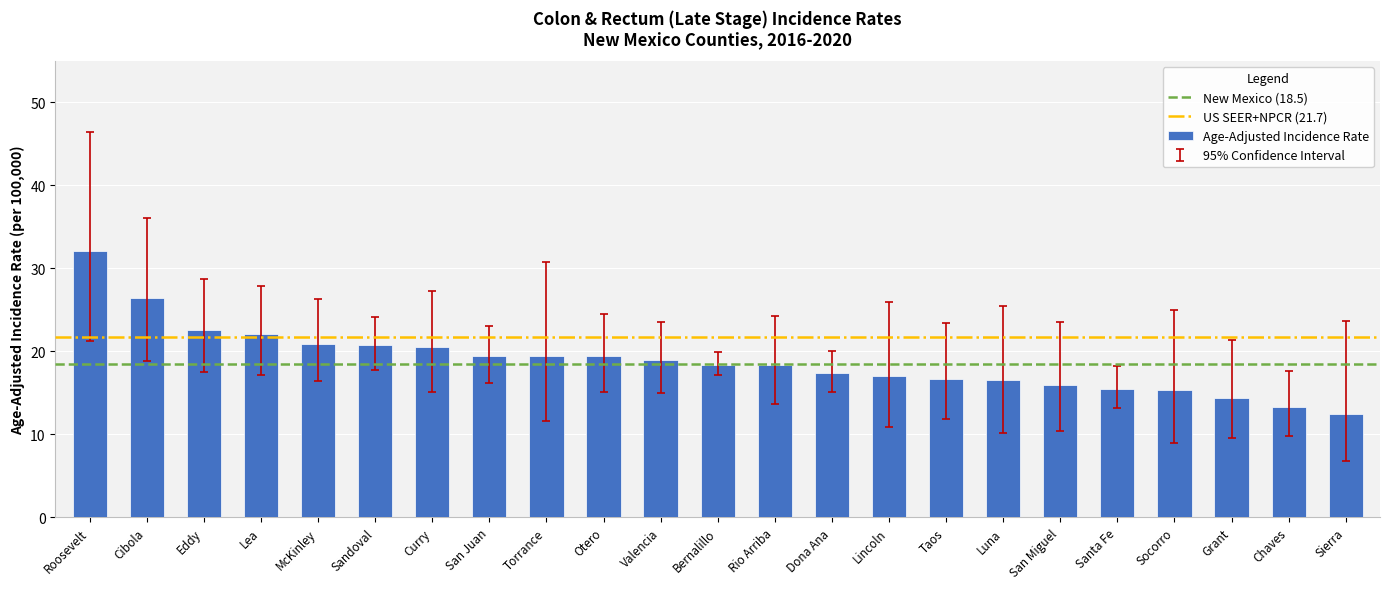

What is the smallest value displayed?

12.4